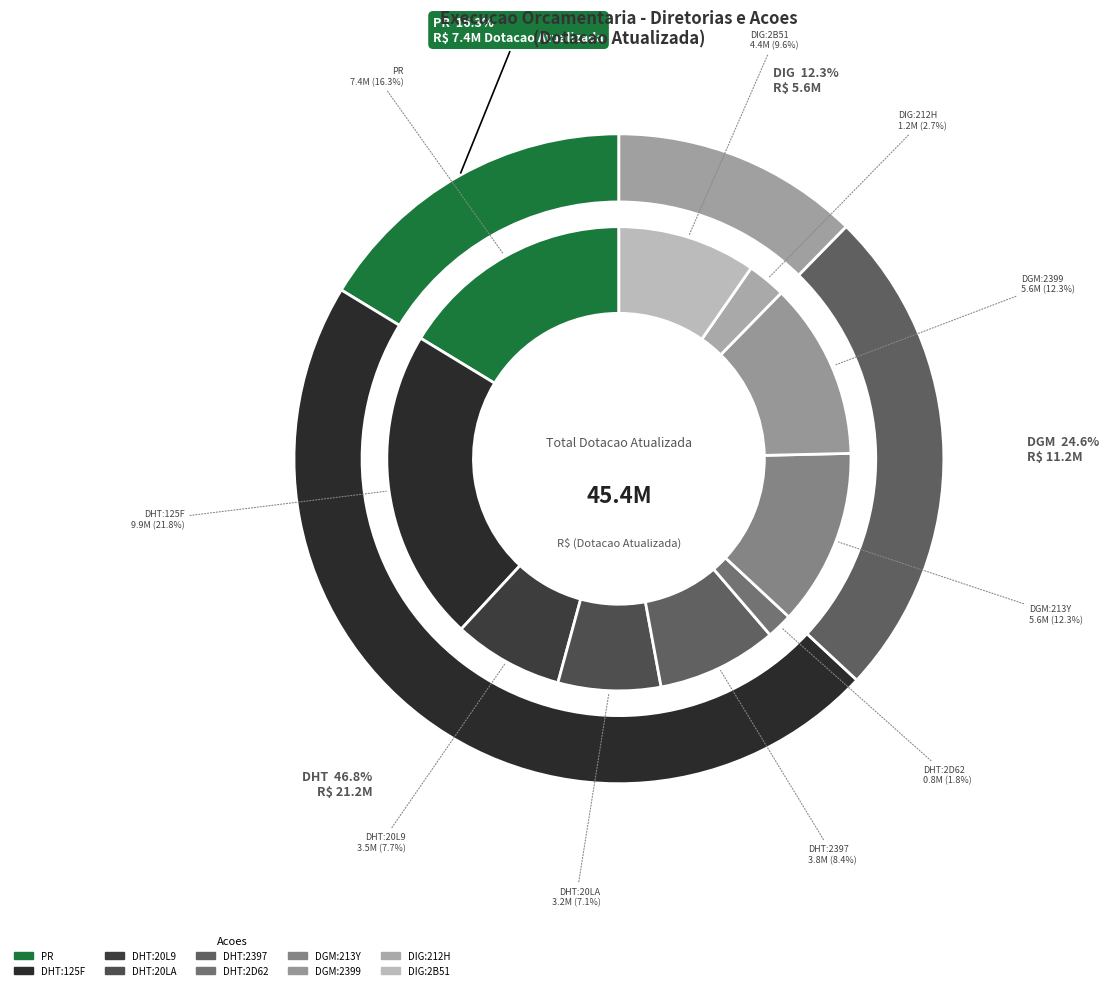

Rank the categories by value from lowest to highest.

DHT_2D62, DIG_212H, DHT_20LA, DHT_20L9, DHT_2397, DIG_2B51, DGM_213Y, DGM_2399, PR, DHT_125F